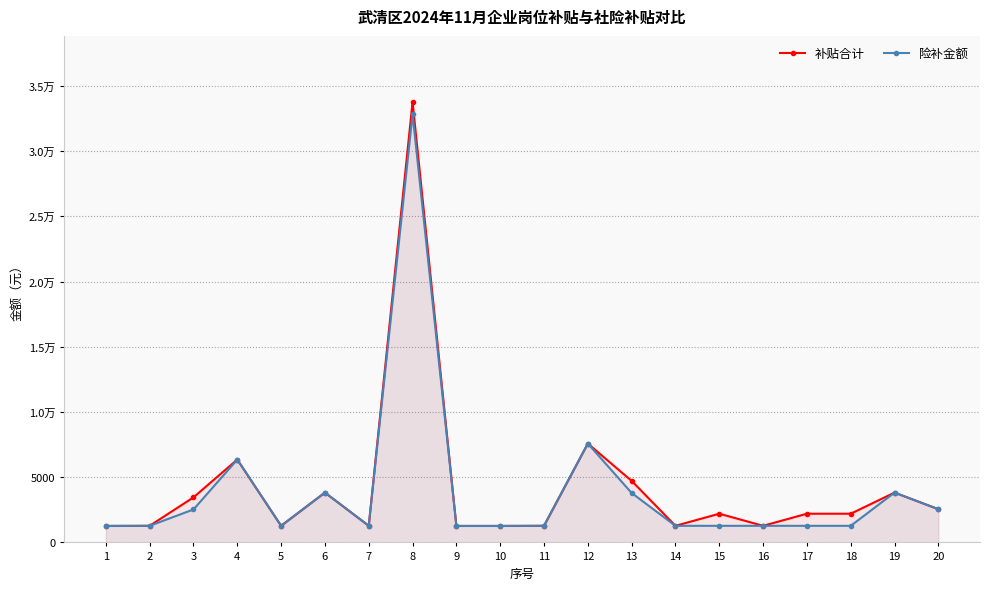

Reading left to right, list all the values displayed in this chart.

补贴合计: 1=1263.3	2=1273.3	3=3454.6	4=6354.1	5=1273.3	6=3819.9	7=1273.3	8=33773.5	9=1263.3	10=1263.3	11=1273.3	12=7579.7	13=4717.9	14=1273.3	15=2201.3	16=1273.3	17=2201.3	18=2201.3	19=3819.9	20=2546.6
险补金额: 1=1263.3	2=1273.3	3=2526.6	4=6354.1	5=1273.3	6=3819.9	7=1273.3	8=32845.5	9=1263.3	10=1263.3	11=1273.3	12=7579.7	13=3789.9	14=1273.3	15=1273.3	16=1273.3	17=1273.3	18=1273.3	19=3819.9	20=2546.6